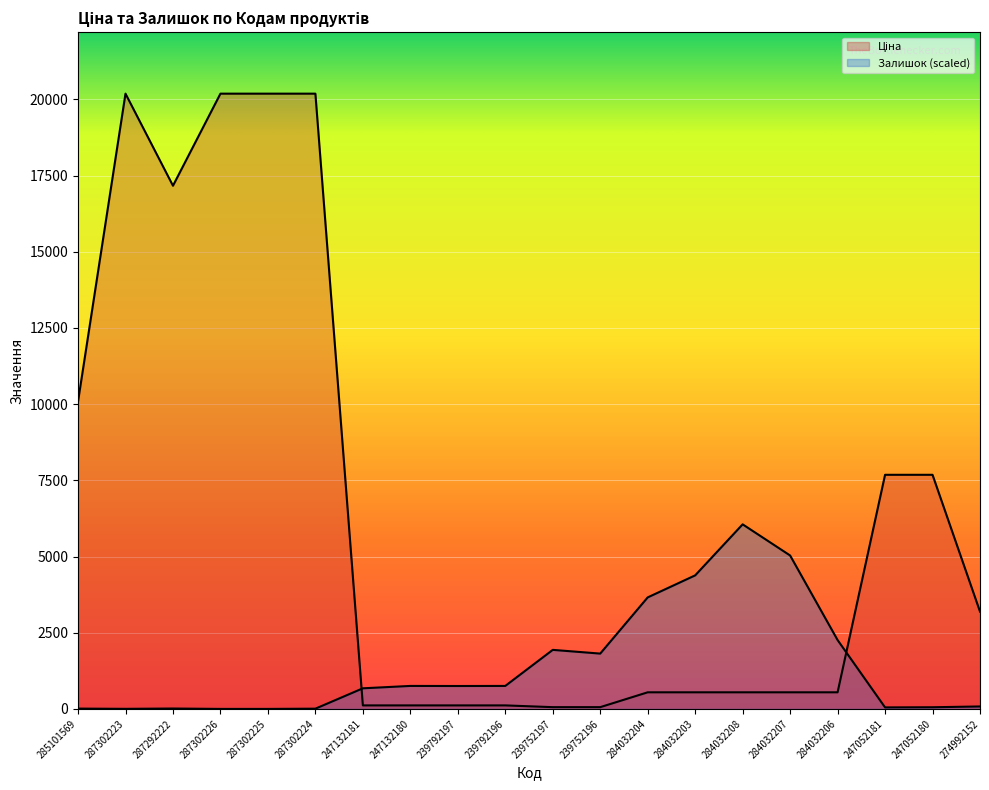

At which label does Залишок first exceed 751?

247132180